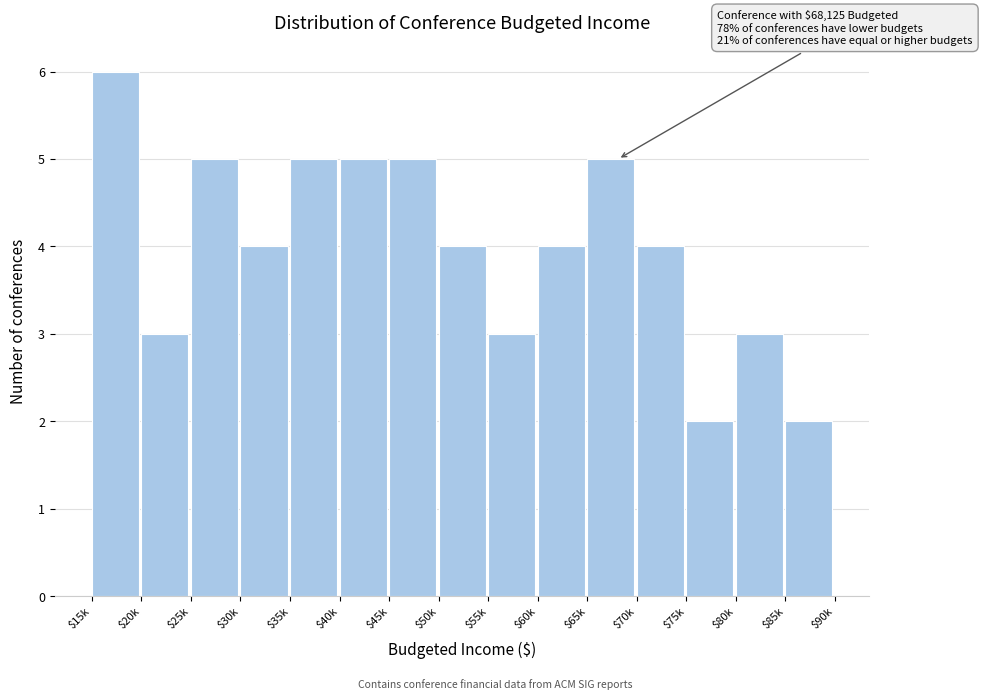

Reading left to right, extract all data points from this chart.

6	3	5	4	5	5	5	4	3	4	5	4	2	3	2